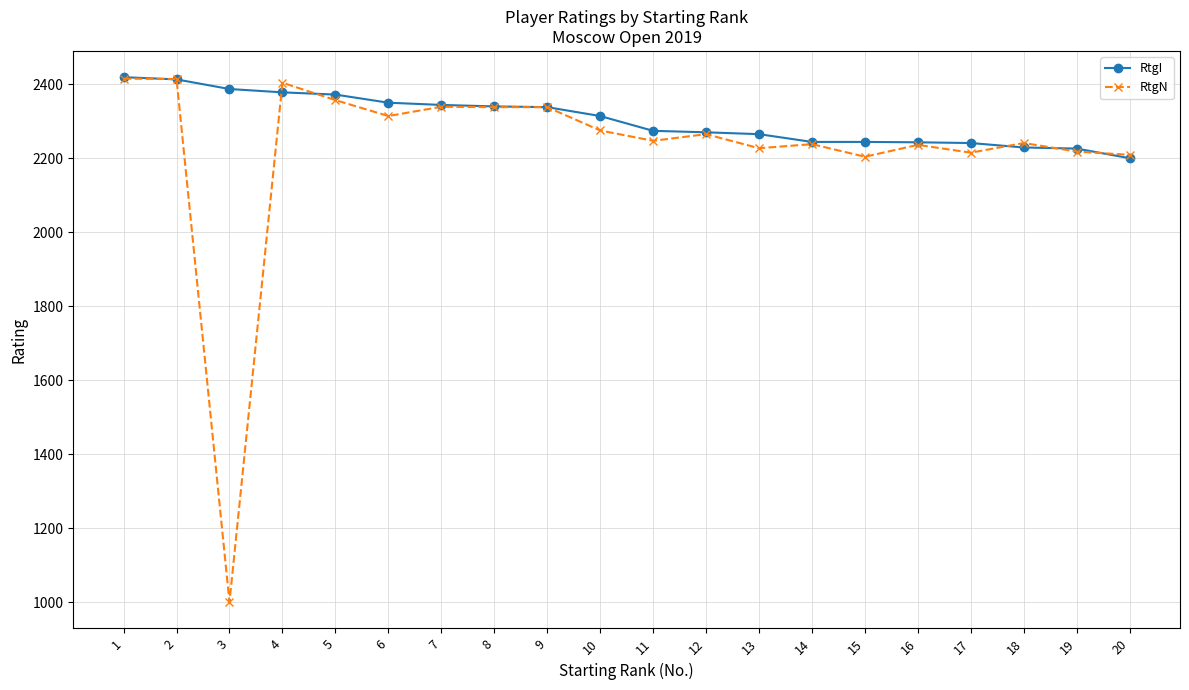

Rank the series by their average value, from lowest to highest.

RtgN, RtgI